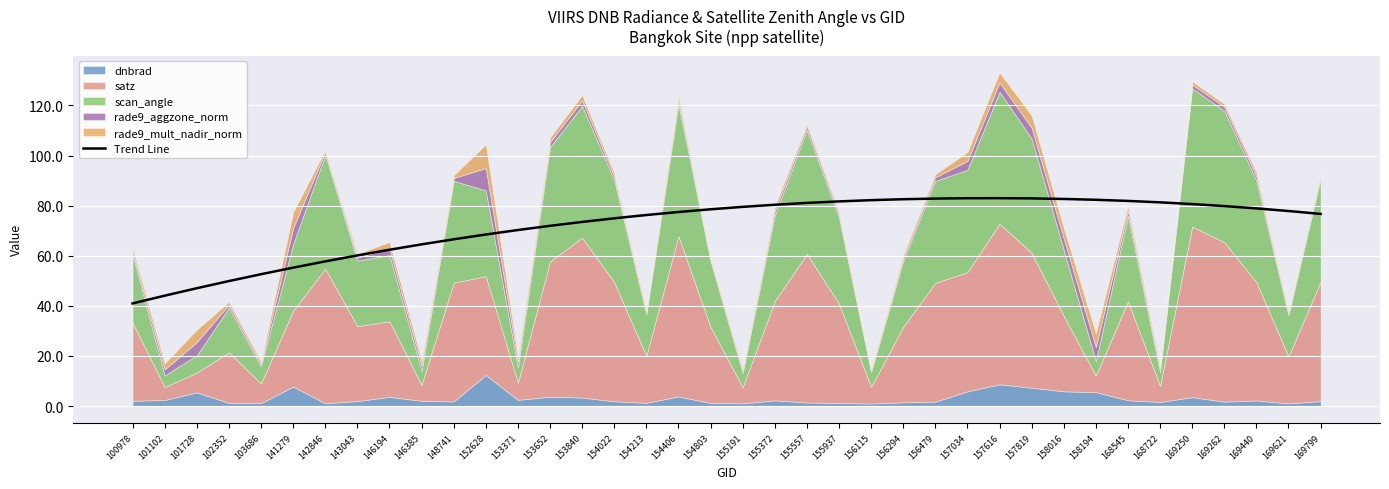

Is it true that the value at 157034 is 19.1?

False